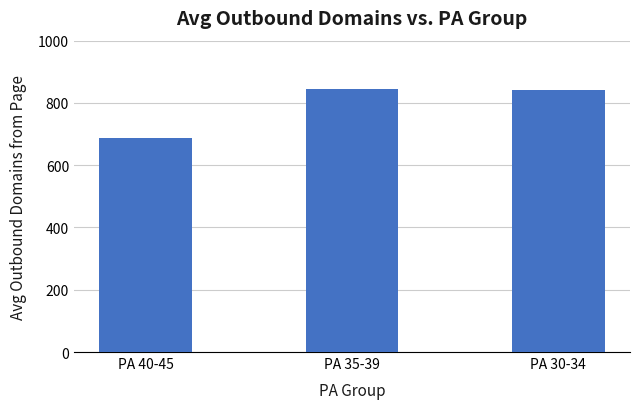

How many series are shown in this chart?

1